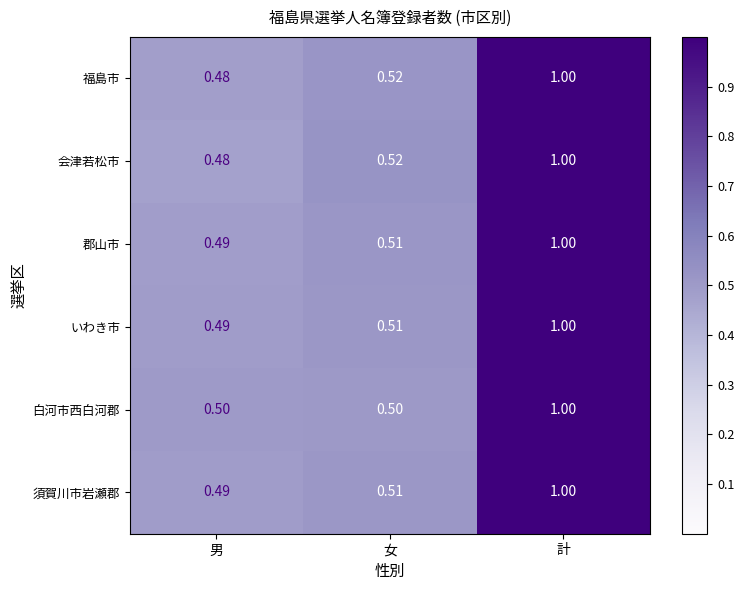

At which category is the sum across all series the highest?

計